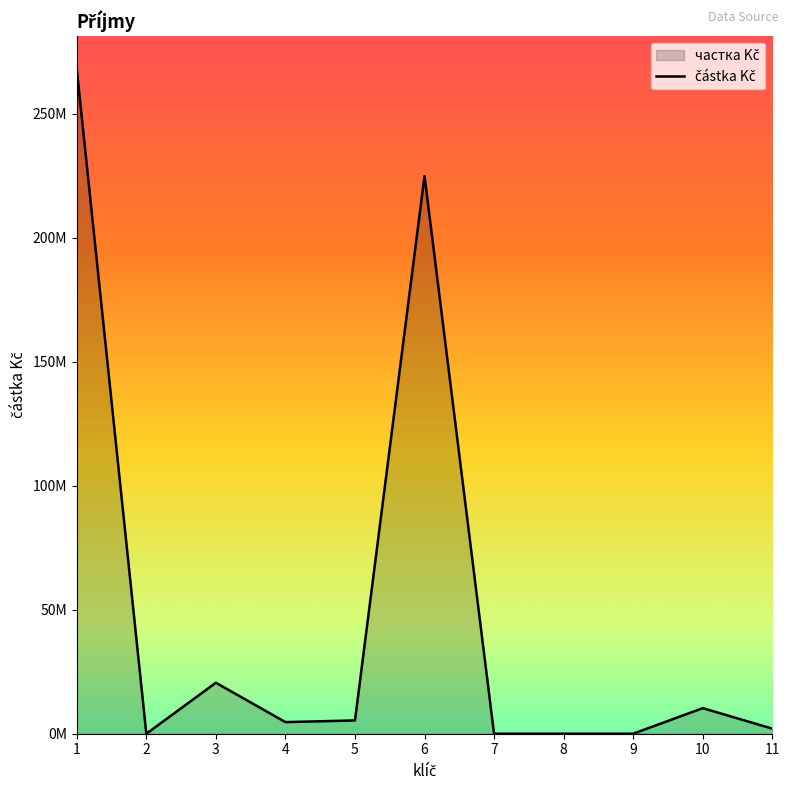

What is the value of the 5th point from the left?

5359615.0